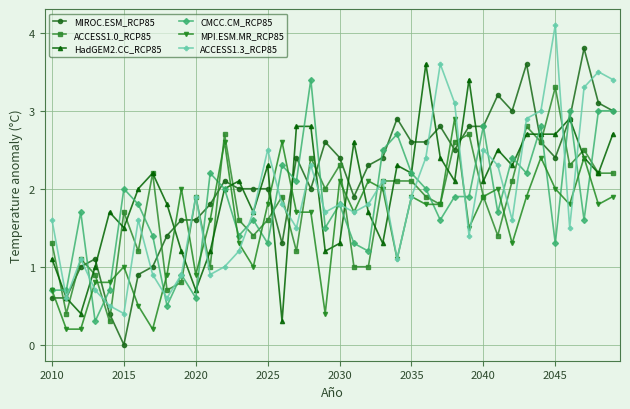

Reading left to right, transcribe all the data shown in this chart.

MIROC.ESM_RCP85: 0.6	0.6	1.0	1.1	0.4	0.0	0.9	1.0	1.4	1.6	1.6	1.8	2.1	2.0	2.0	2.0	1.3	2.4	2.0	2.6	2.4	1.9	2.3	2.4	2.9	2.6	2.6	2.8	2.5	2.8	2.8	3.2	3.0	3.6	2.6	2.4	2.9	3.8	3.1	3.0
ACCESS1.0_RCP85: 1.3	0.4	1.1	0.9	0.3	1.7	1.2	2.2	0.7	0.8	1.9	1.0	2.7	1.6	1.4	1.6	1.9	1.2	2.4	2.0	2.3	1.0	1.0	2.1	2.1	2.1	1.9	1.8	2.6	2.7	1.9	1.4	2.1	2.8	2.6	3.3	2.3	2.5	2.2	2.2
HadGEM2.CC_RCP85: 1.1	0.6	0.4	1.0	1.7	1.5	2.0	2.2	1.8	1.2	0.7	1.2	2.0	2.1	1.7	2.3	0.3	2.8	2.8	1.2	1.3	2.6	1.7	1.3	2.3	2.2	3.6	2.4	2.1	3.4	2.1	2.5	2.3	2.7	2.7	2.7	2.9	2.4	2.2	2.7
CMCC.CM_RCP85: 0.7	0.7	1.7	0.3	0.7	2.0	1.8	1.4	0.5	0.9	0.6	2.2	2.0	1.4	1.6	1.3	2.3	2.1	3.4	1.5	1.8	1.3	1.2	2.5	2.7	2.2	2.0	1.6	1.9	1.9	2.8	1.7	2.4	2.2	2.8	1.3	3.0	1.6	3.0	3.0
MPI.ESM.MR_RCP85: 0.7	0.2	0.2	0.8	0.8	1.0	0.5	0.2	0.9	2.0	0.9	1.6	2.6	1.3	1.0	1.8	2.6	1.7	1.7	0.4	2.1	1.7	2.1	2.0	1.1	1.9	1.8	1.8	2.9	1.5	1.9	2.0	1.3	1.9	2.4	2.0	1.8	2.4	1.8	1.9
ACCESS1.3_RCP85: 1.6	0.6	1.1	0.7	0.5	0.4	1.6	0.9	0.6	0.9	1.9	0.9	1.0	1.2	1.7	2.5	1.8	1.5	2.3	1.7	1.8	1.7	1.8	2.1	1.1	1.9	2.4	3.6	3.1	1.4	2.5	2.3	1.6	2.9	3.0	4.1	1.5	3.3	3.5	3.4